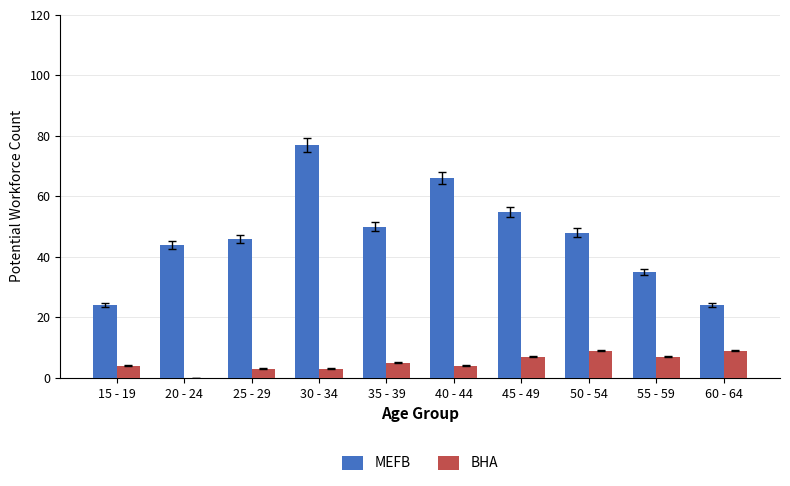

At which category is the sum across all series the highest?

30 - 34